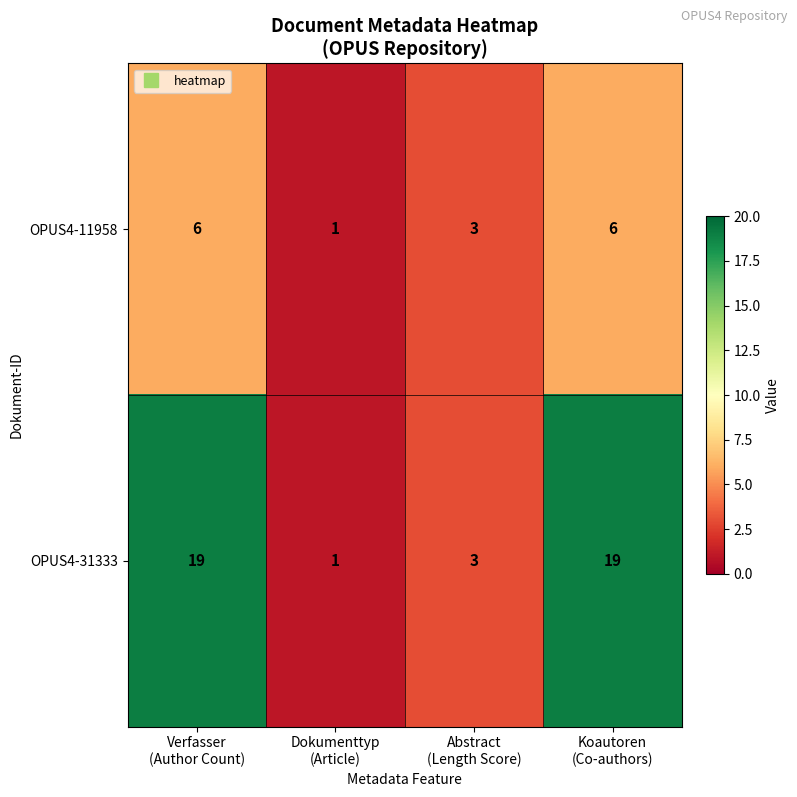

Which series has the largest total across all categories?

OPUS4-31333